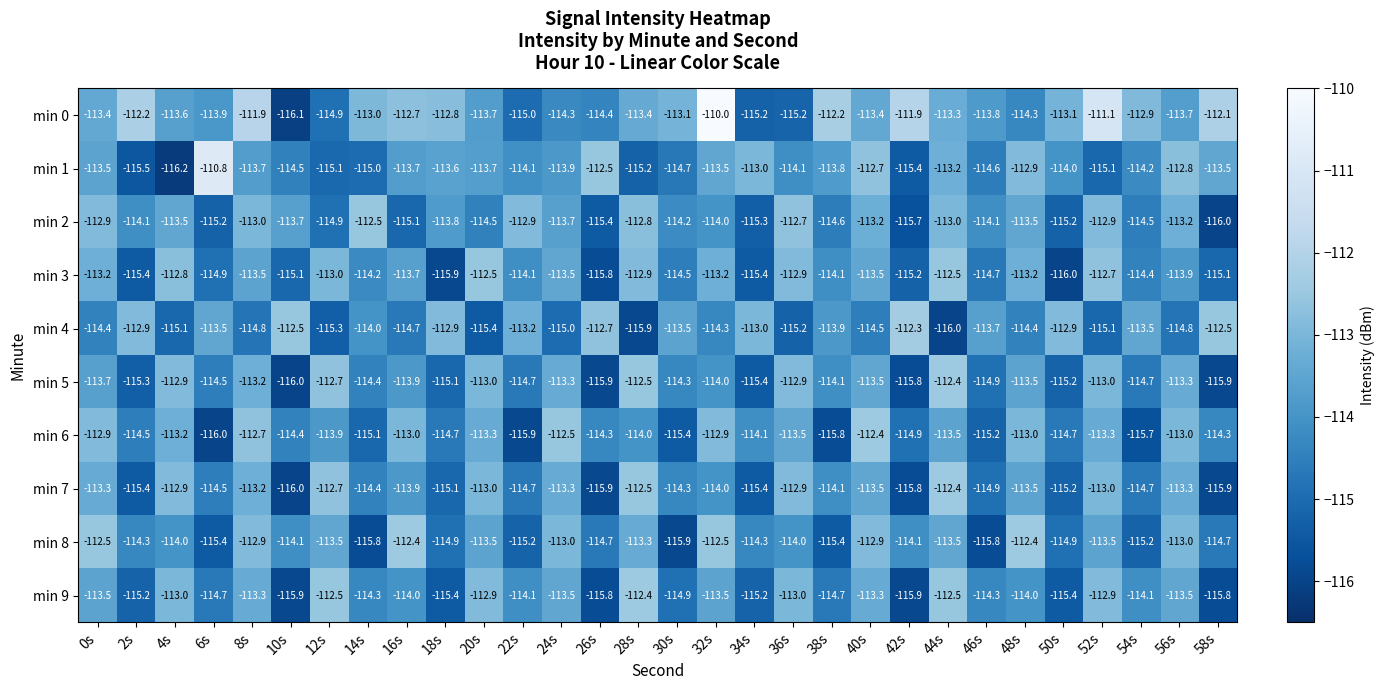

Where does the min 0 series first go above -113?

2s